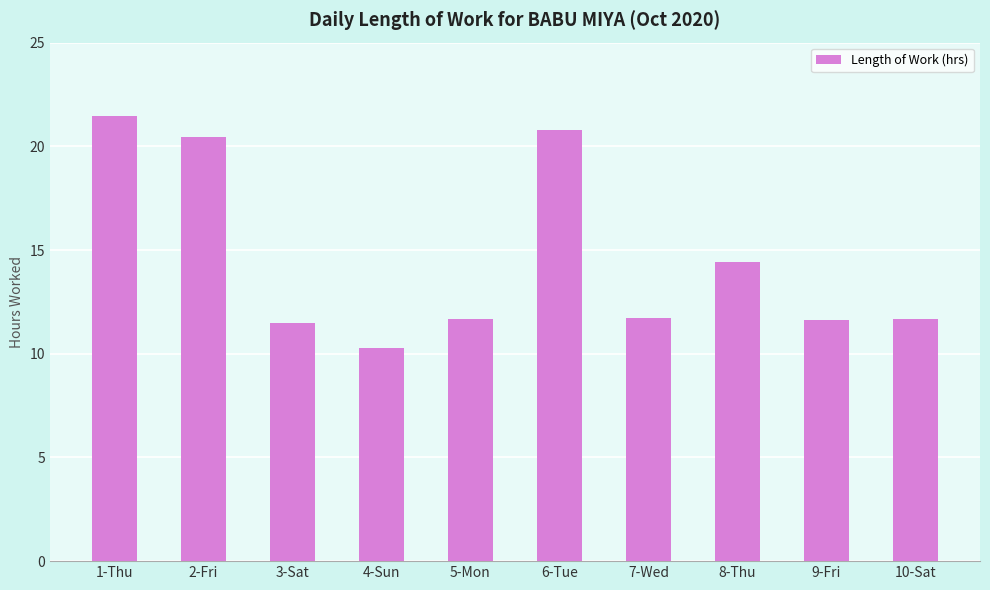

Which label corresponds to the smallest value in the chart?

4-Sun